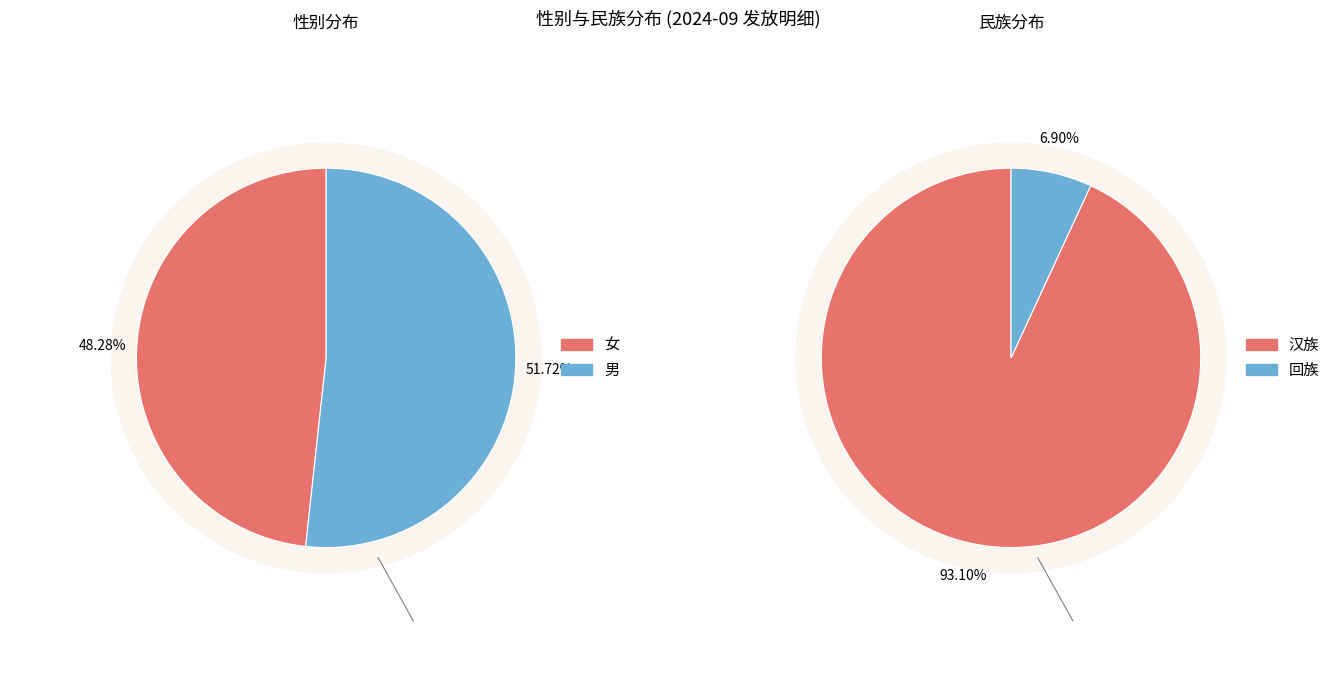

To the nearest percent, what is the difference between the 民族_values and 1 slice percentages?

86%